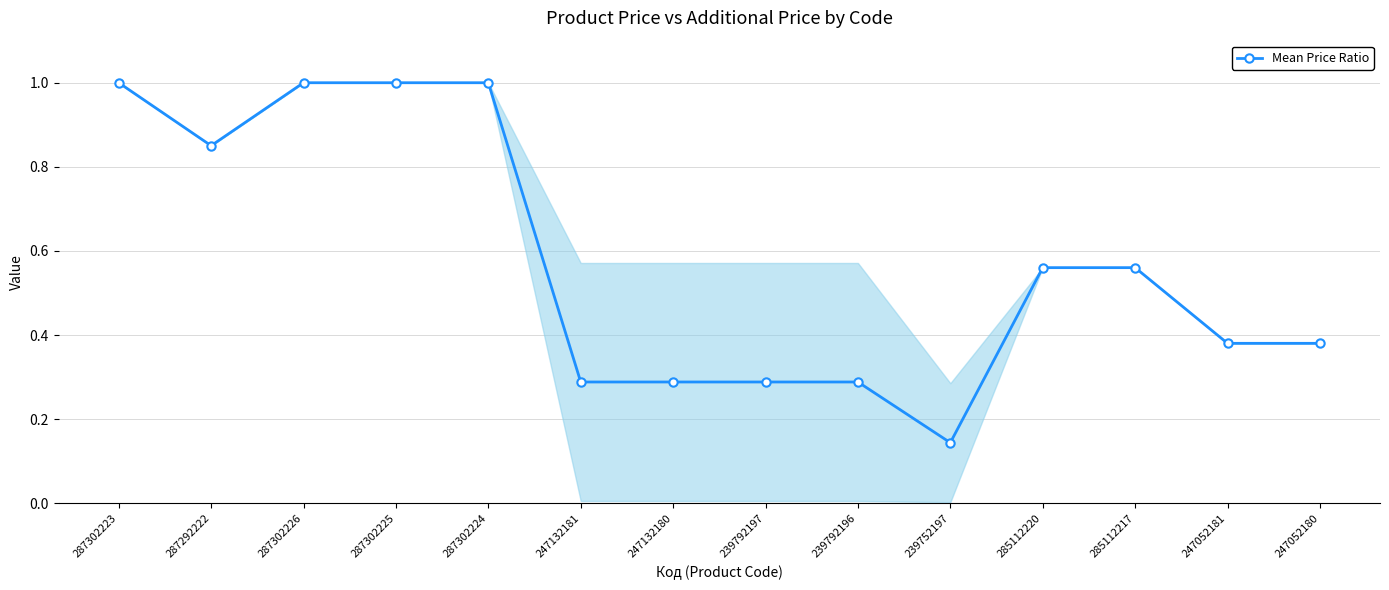

Where is the first local minimum?

287292222